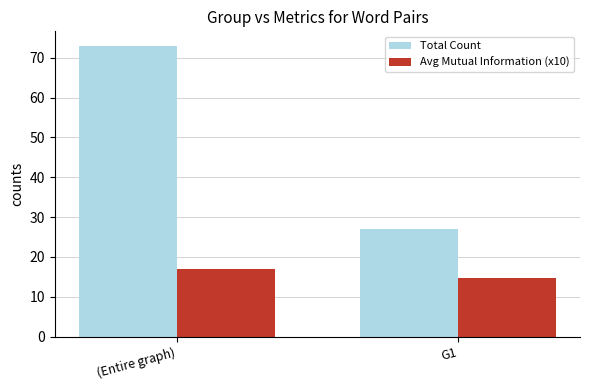

Reading left to right, list all the values displayed in this chart.

Total Count: (Entire graph)=73.0	G1=27.0
Avg Mutual Information (x10): (Entire graph)=17.1	G1=14.7